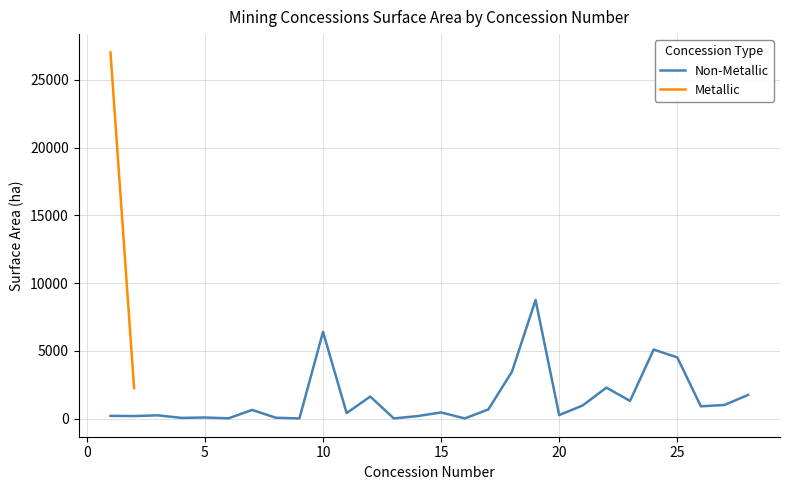

Reading left to right, extract all data points from this chart.

197	180	235	48	73	17	635	56	8	6400	400	1620	7	177	448	7	670	3455	8750	252	970	2280	1300	5088	4512	900	1000	1744